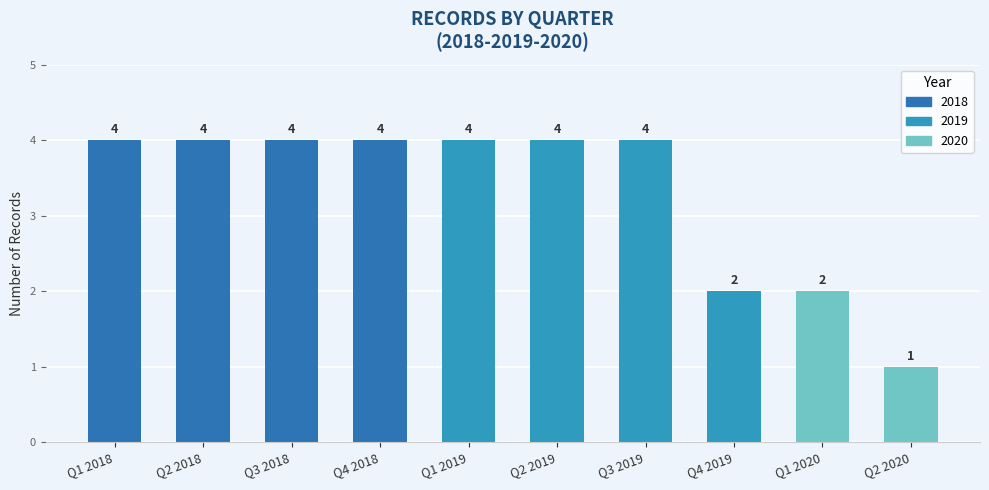

What is the value of the 7th bar from the left?

4